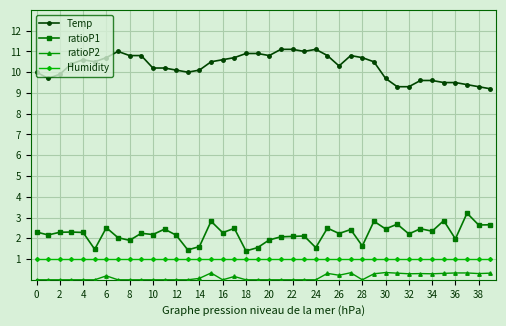

What is the value of the Humidity point at the 10th from the left?

1.0